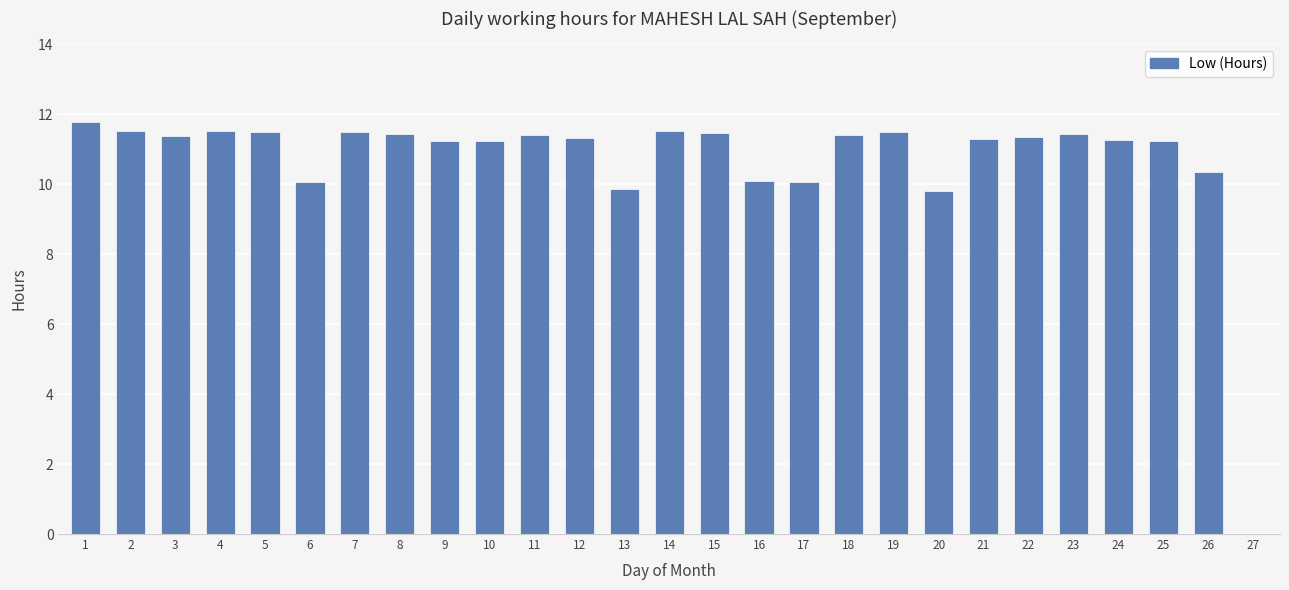

Are the bars horizontal?

No